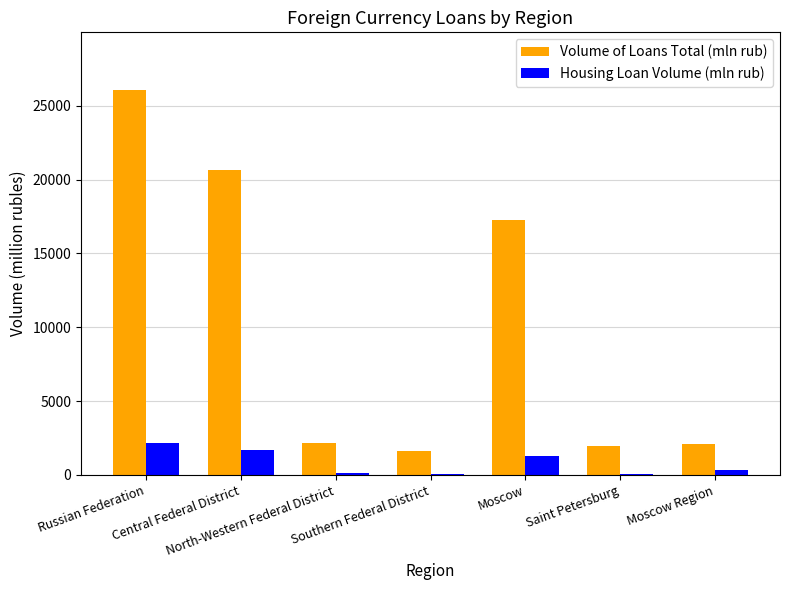

Which series has the largest total across all categories?

Volume of Loans Total (mln rub)